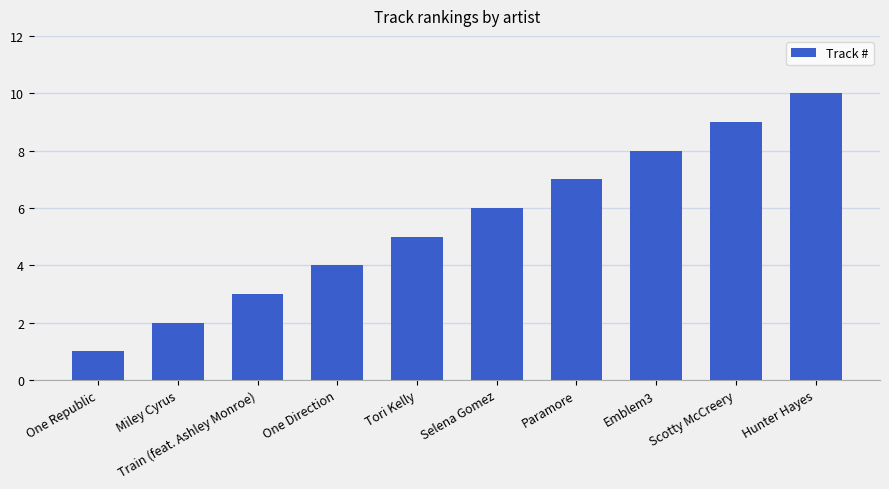

What is the change in value from Miley Cyrus to Tori Kelly?

+3